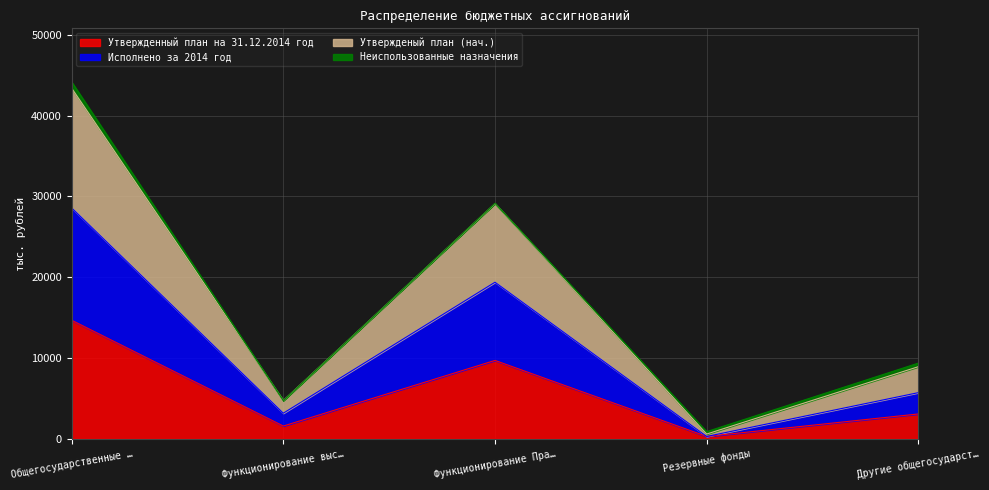

List the labels in order of Утвержденный план на 31.12.2014 год value, smallest first.

Резервные фонды, Функционирование выс…, Другие общегосударст…, Функционирование Пра…, Общегосударственные …